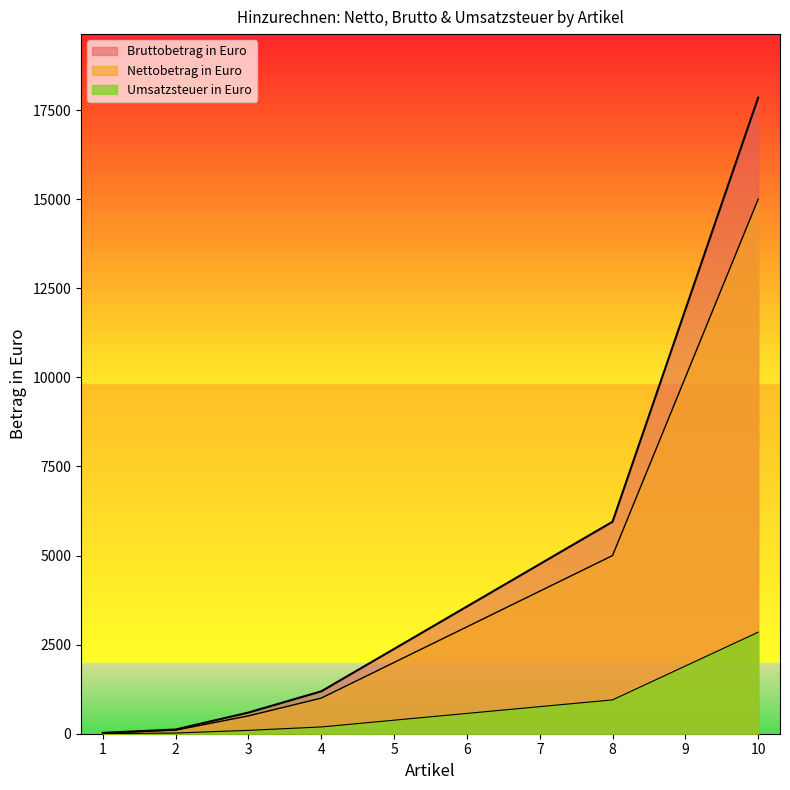

What is the difference between the Umsatzsteuer in Euro values at 6 and 10?

2280.0